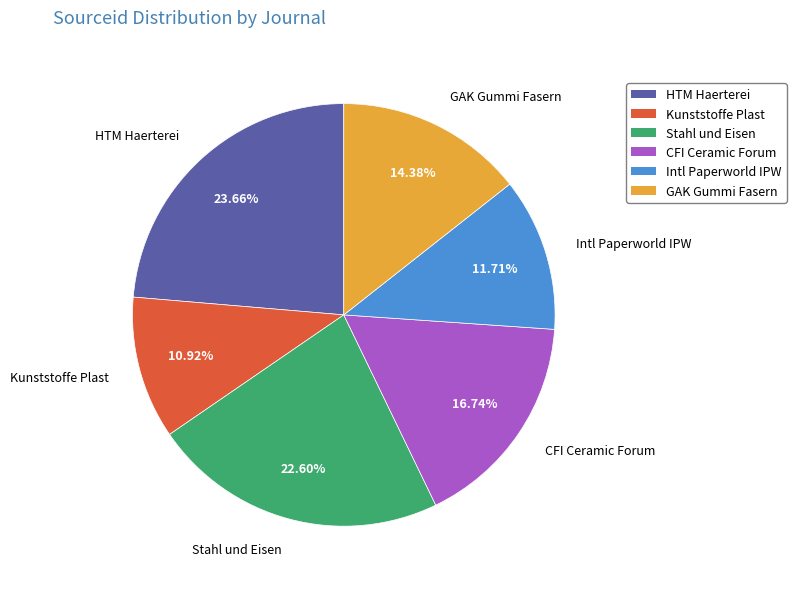

To the nearest percent, what is the difference between the largest and smallest slice percentages?

13%